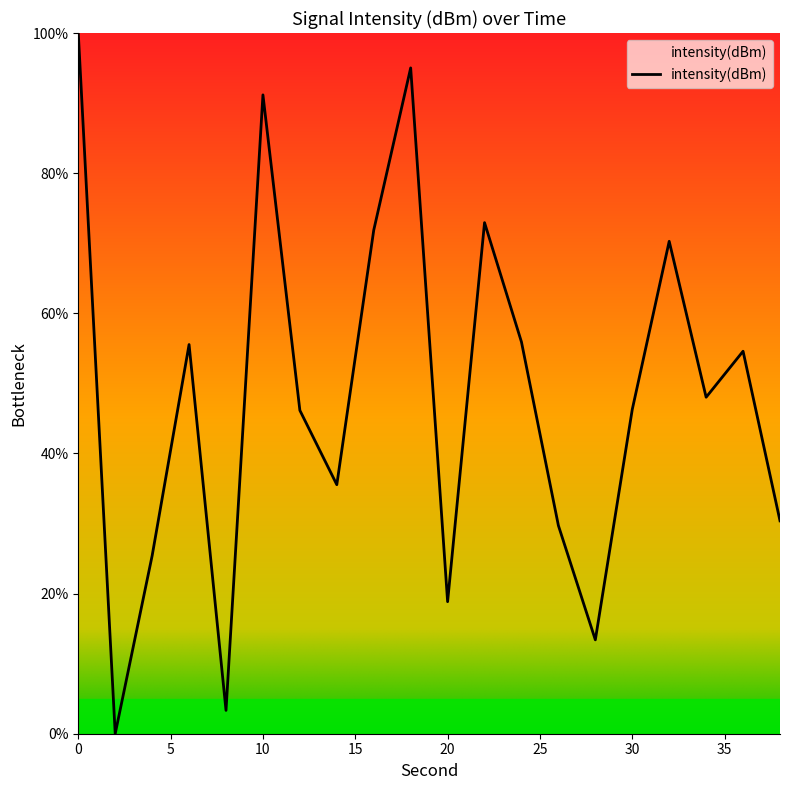

What is the average value?

48.2